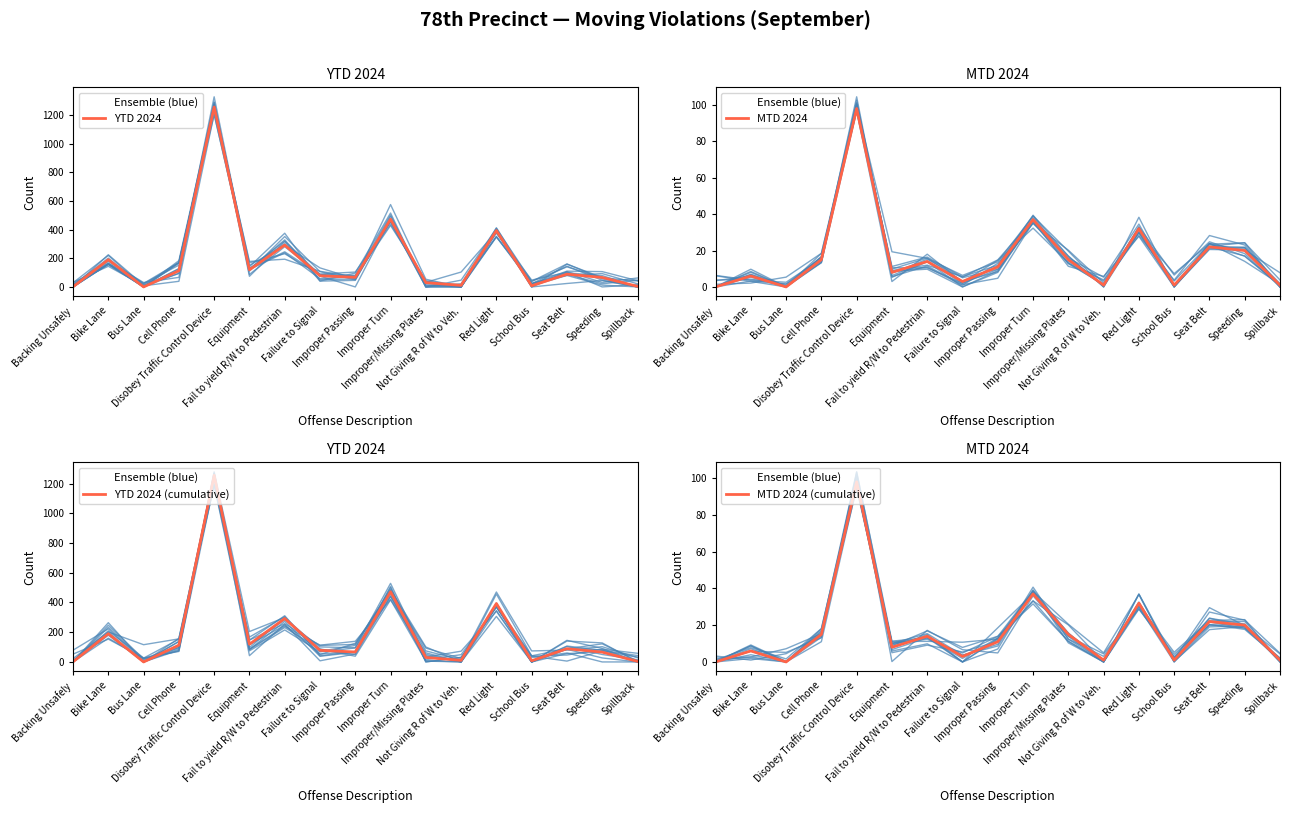

How many series are shown in this chart?

5